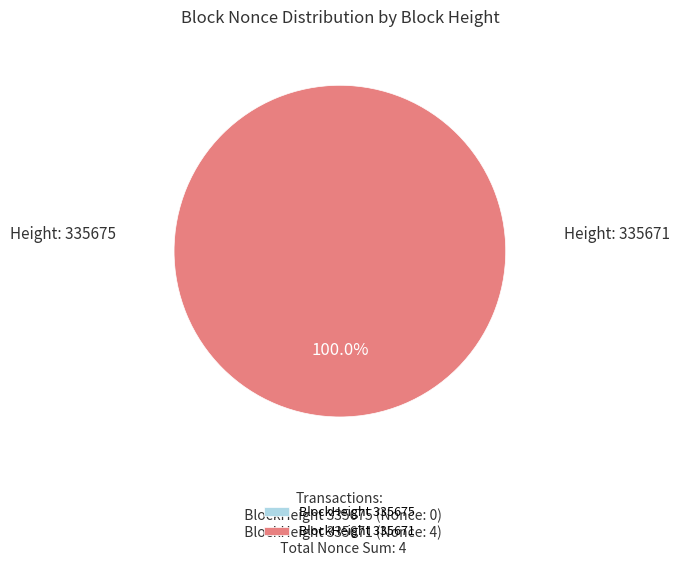

What is the smallest slice in the pie chart?

335675